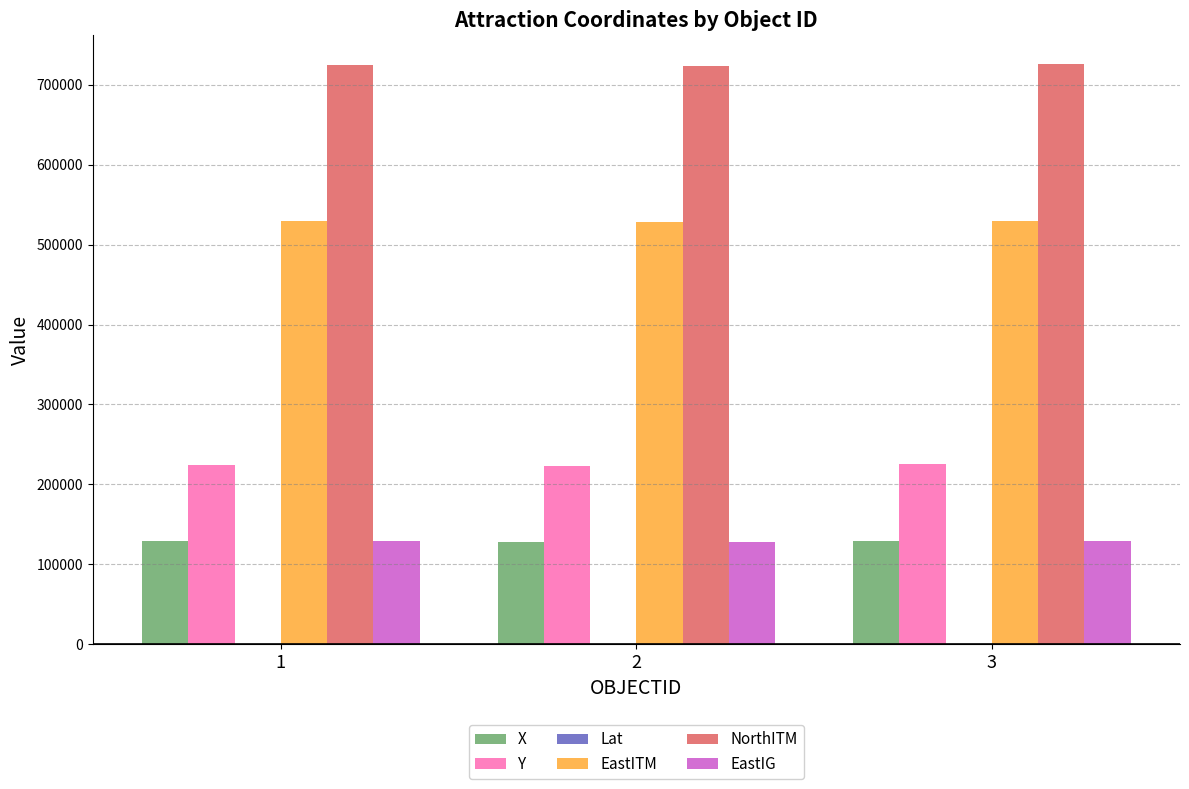

What is the greatest value displayed?

725604.9